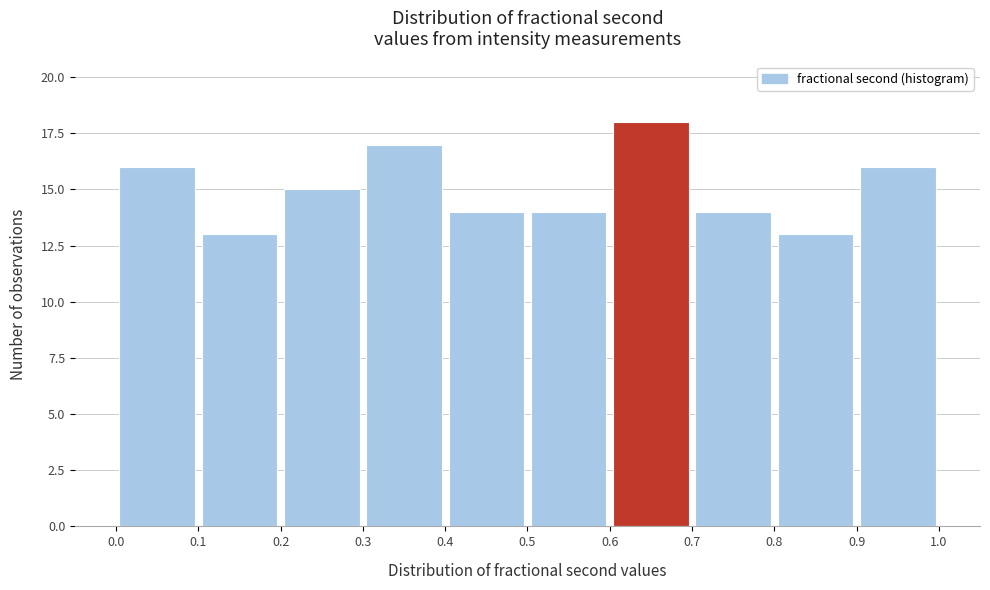

Reading left to right, list every bar in this chart as the range it spans on the x-axis followed by its height. The values are not printed on the chart, so give them approximately, as read against the axis.

0.0 to 0.1: 16
0.1 to 0.2: 13
0.2 to 0.3: 15
0.3 to 0.4: 17
0.4 to 0.5: 14
0.5 to 0.6: 14
0.6 to 0.7: 18
0.7 to 0.8: 14
0.8 to 0.9: 13
0.9 to 1.0: 16